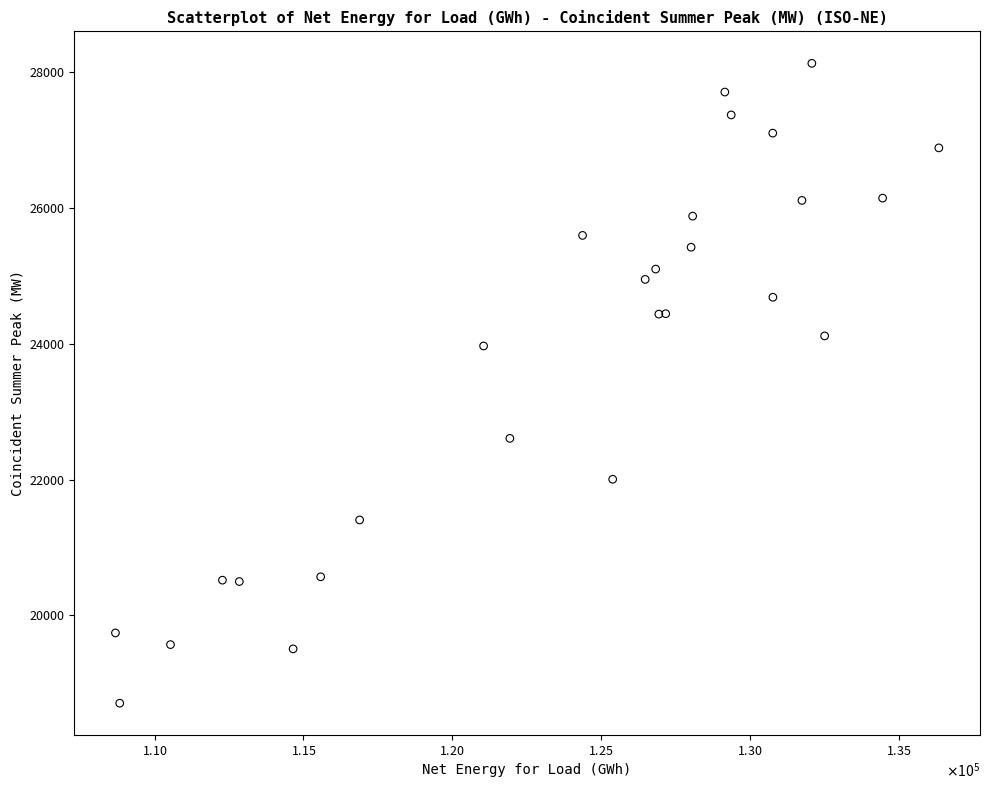

What Y value in the scatter plot is closest to 23418?

23968